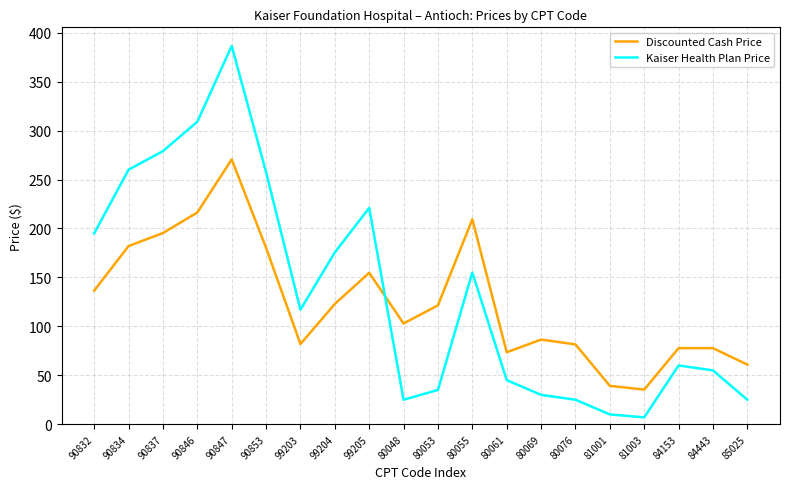

What is the spread (max minus min) of values at 80061?

28.5